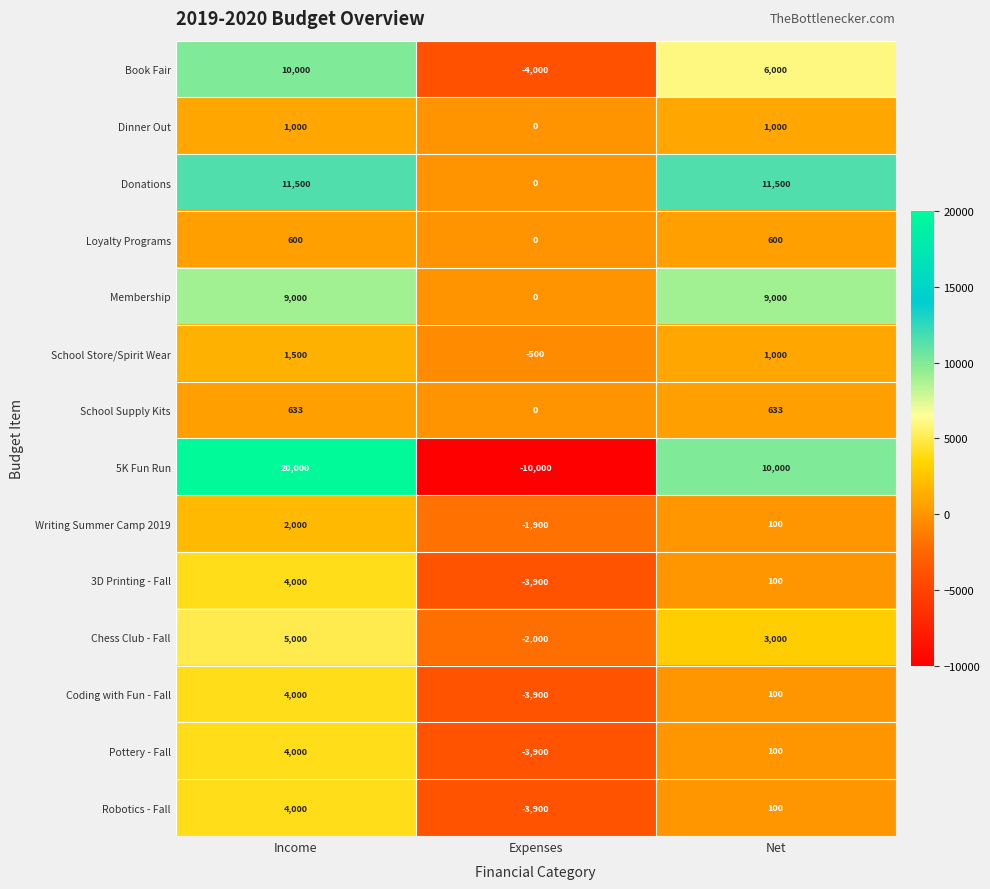

List the labels in order of Robotics - Fall value, largest first.

Income, Net, Expenses